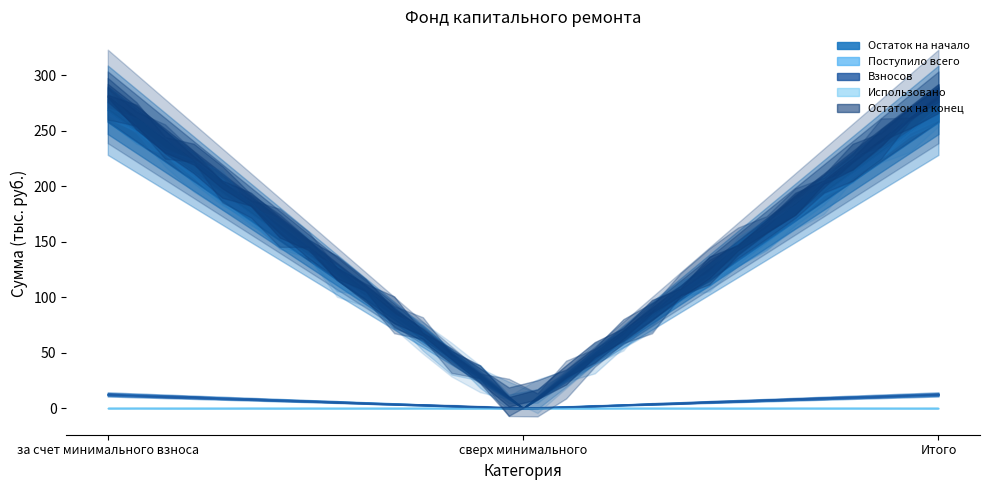

True or false: Остаток на конец has a value of 17.8 at Итого.

False